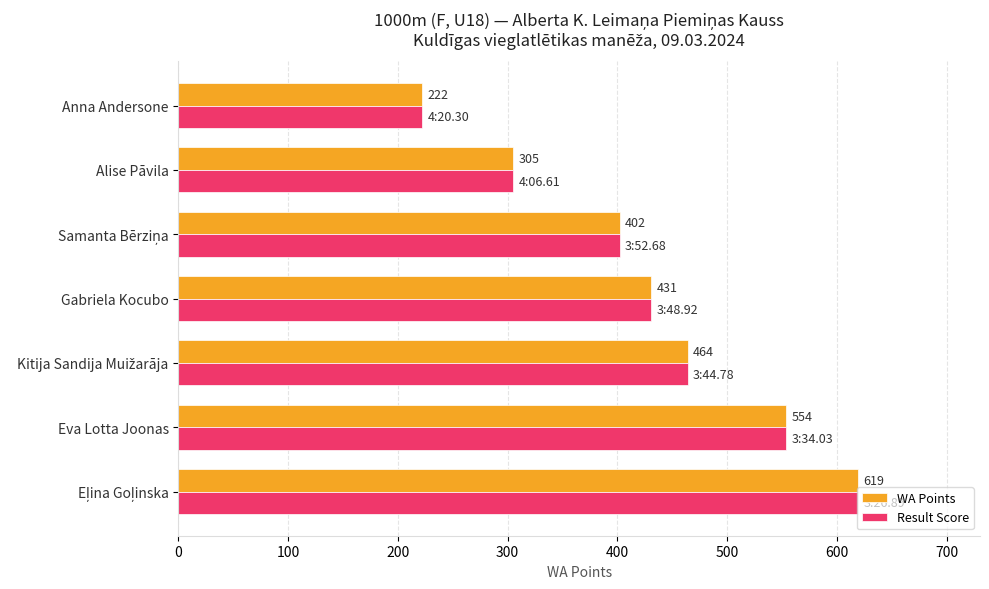

How many series are shown in this chart?

2